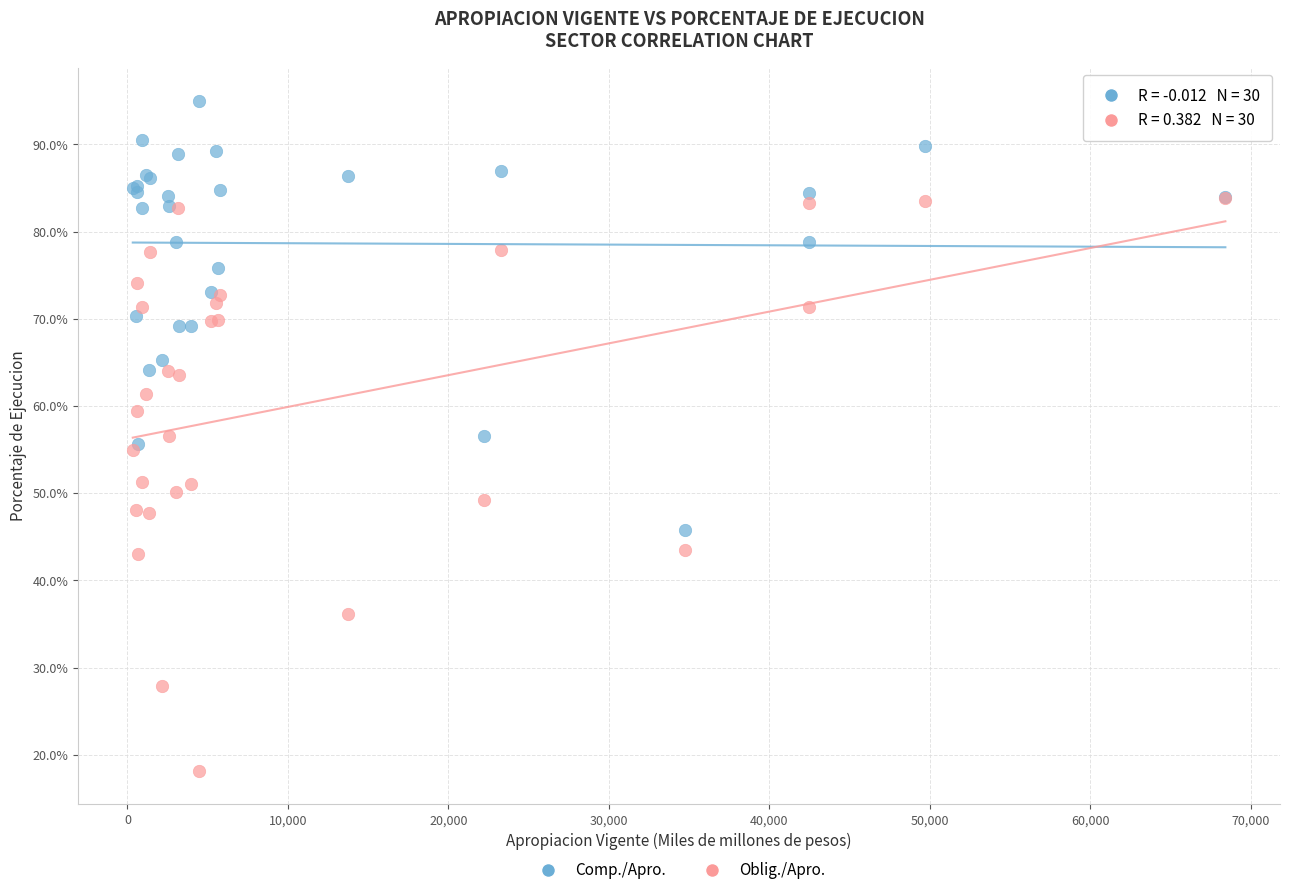

What are all the series names shown in the legend?

Comp./Apro., Oblig./Apro.